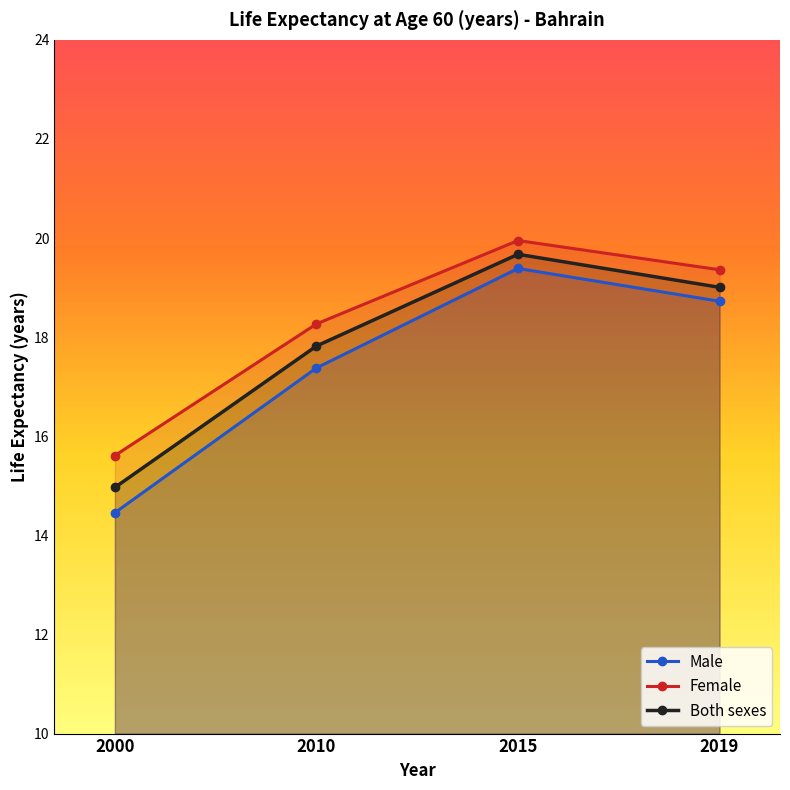

Reading right to left, transcribe all the data shown in this chart.

Male: 18.7	19.4	17.4	14.5
Female: 19.4	20.0	18.3	15.6
Both sexes: 19.0	19.7	17.8	15.0